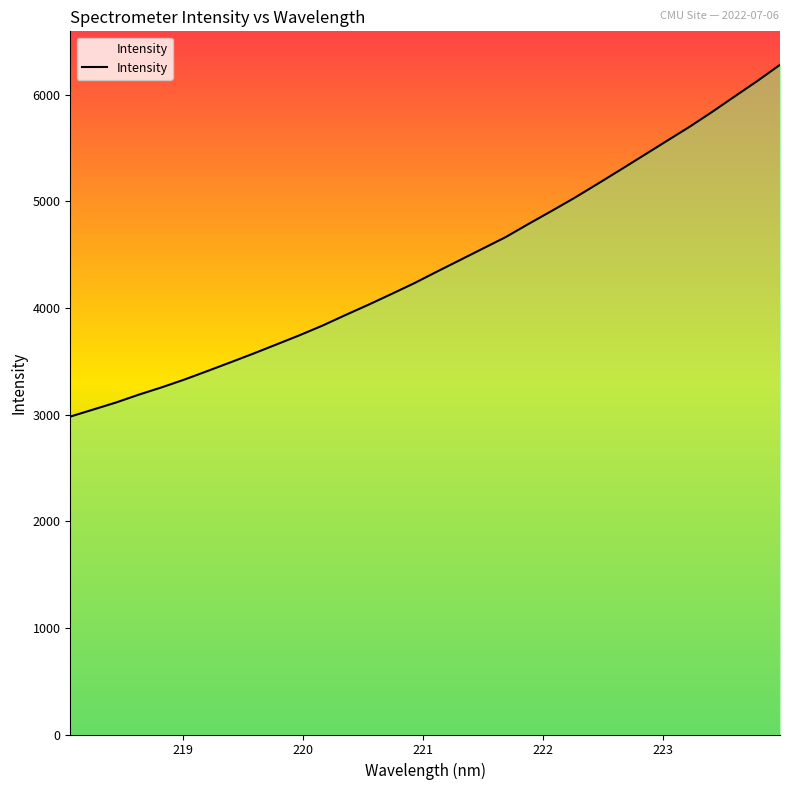

Reading left to right, what are all the values shown in this chart?

2980.5	3046.4	3112.8	3186.8	3255.4	3329.2	3408.9	3489.9	3571.9	3656.9	3742.6	3832.8	3931.5	4027.8	4127.8	4229.5	4338.9	4446.5	4554.6	4662.1	4785.8	4906.2	5029.1	5158.9	5290.9	5424.1	5557.9	5691.0	5832.0	5979.1	6125.2	6278.3